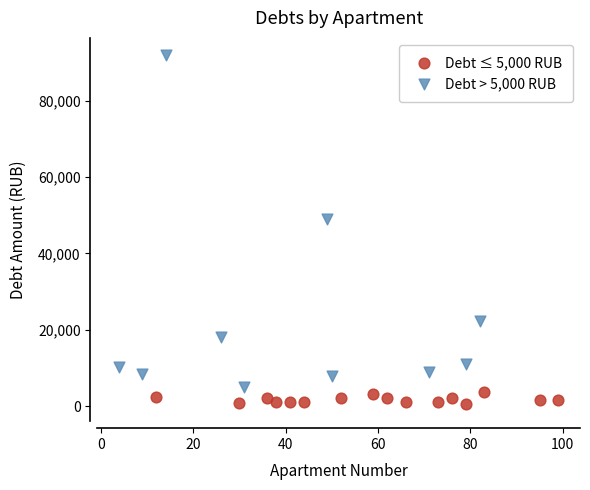

Which series reaches the minimum Y coordinate?

Debt ≤ 5,000 RUB